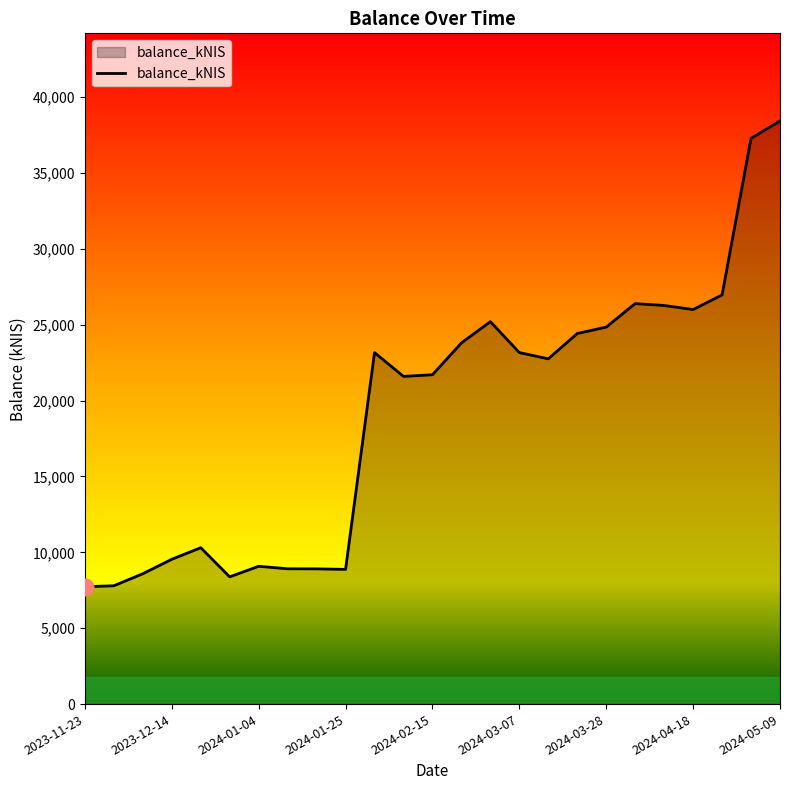

What is the maximum value shown in the chart?

38440.6